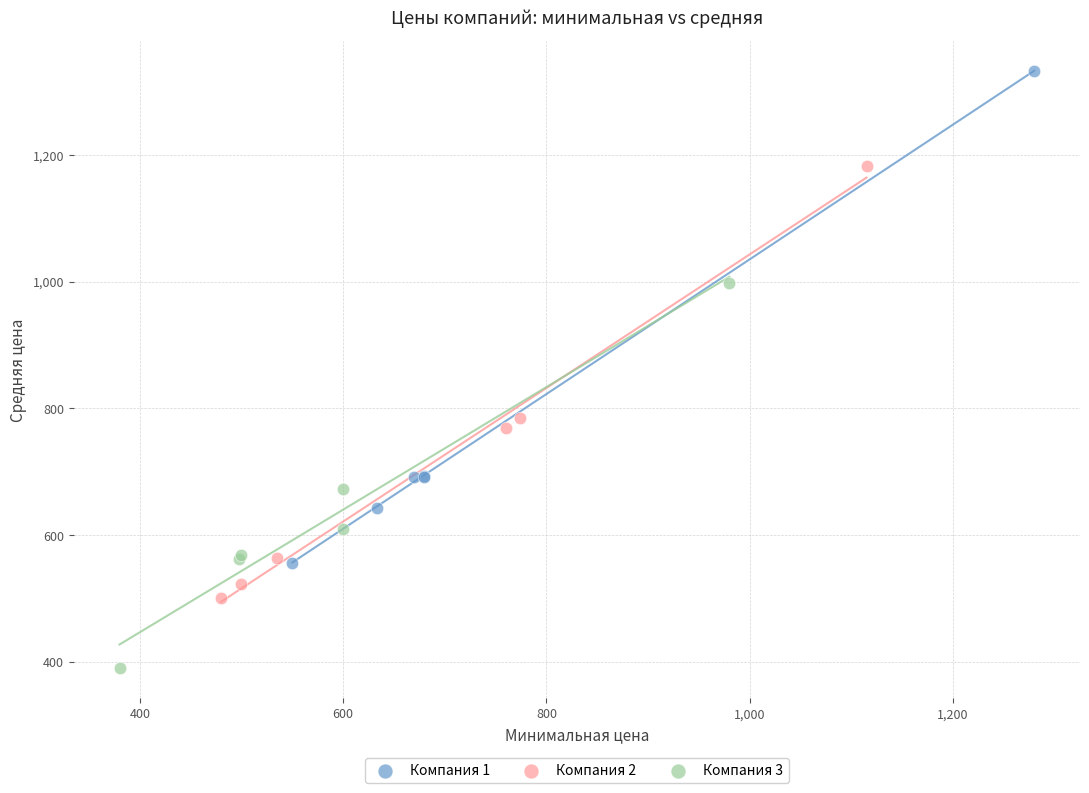

Which series contains the lowest Y value?

Компания 3